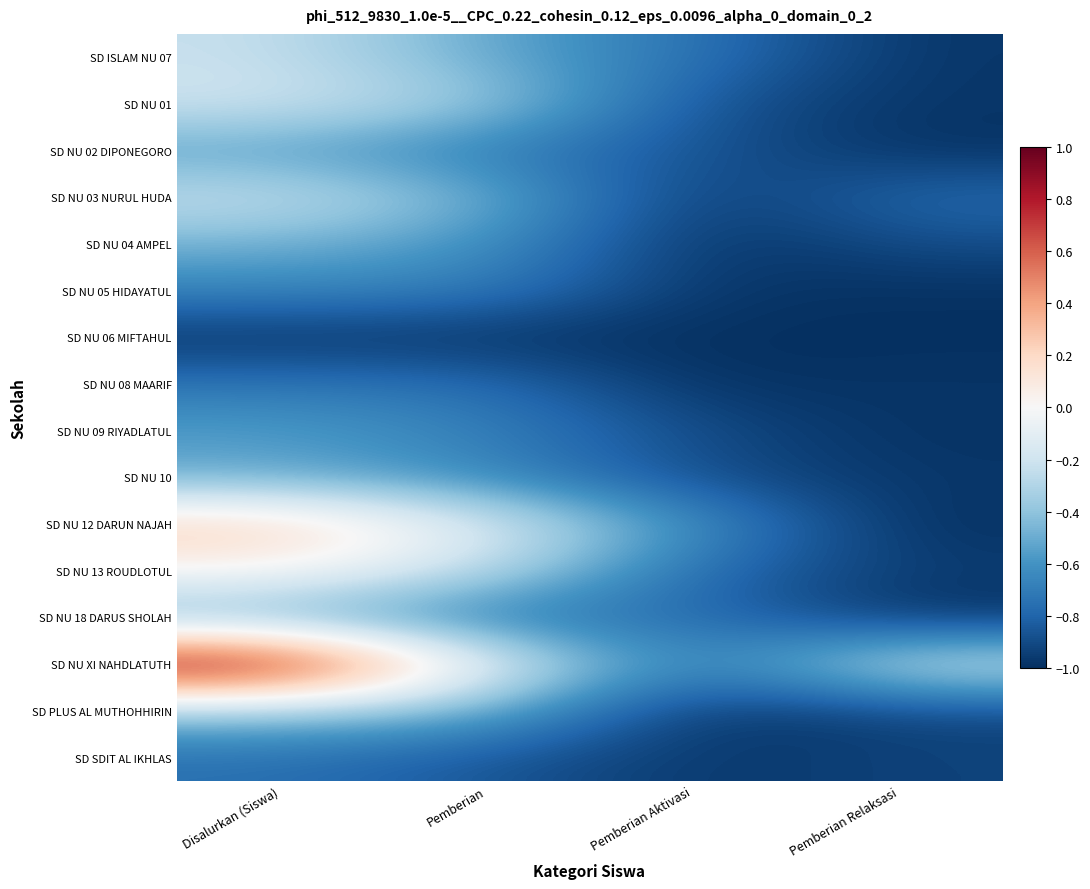

At how many categories does at least one series exceed 0?

1